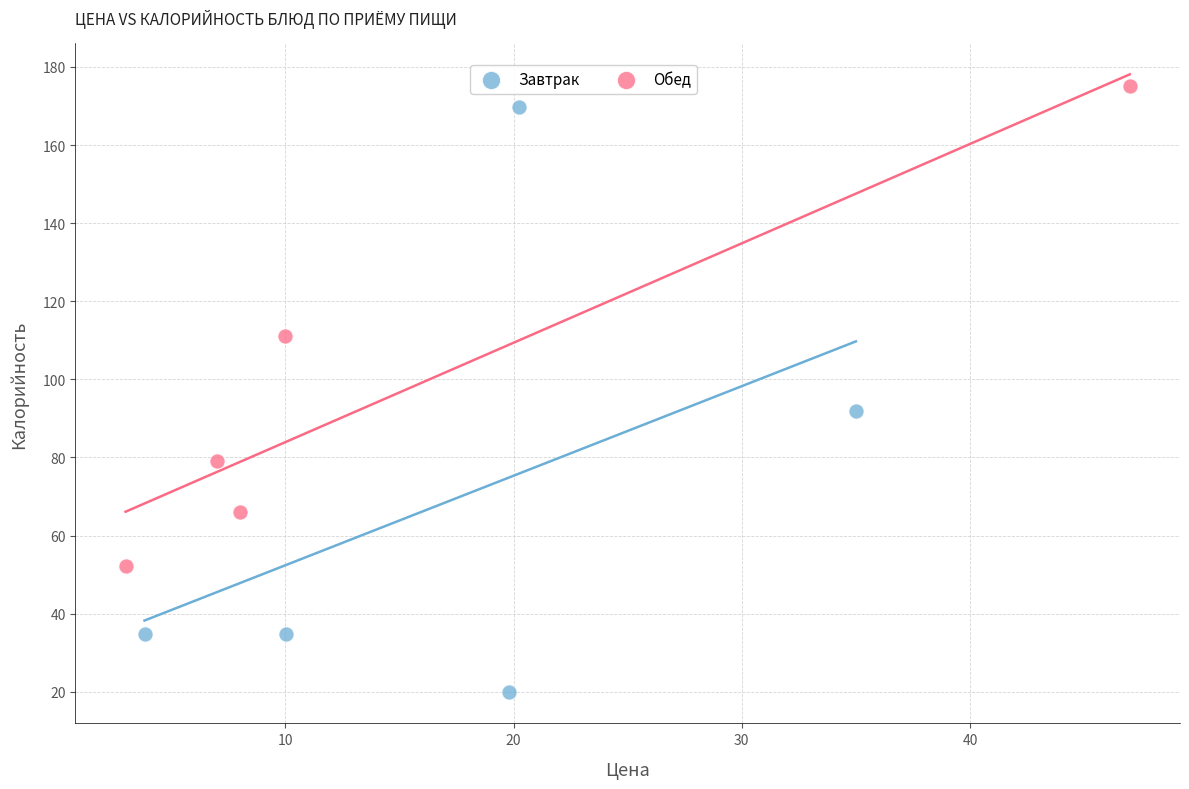

Which series has the largest Y range (max minus min)?

Завтрак